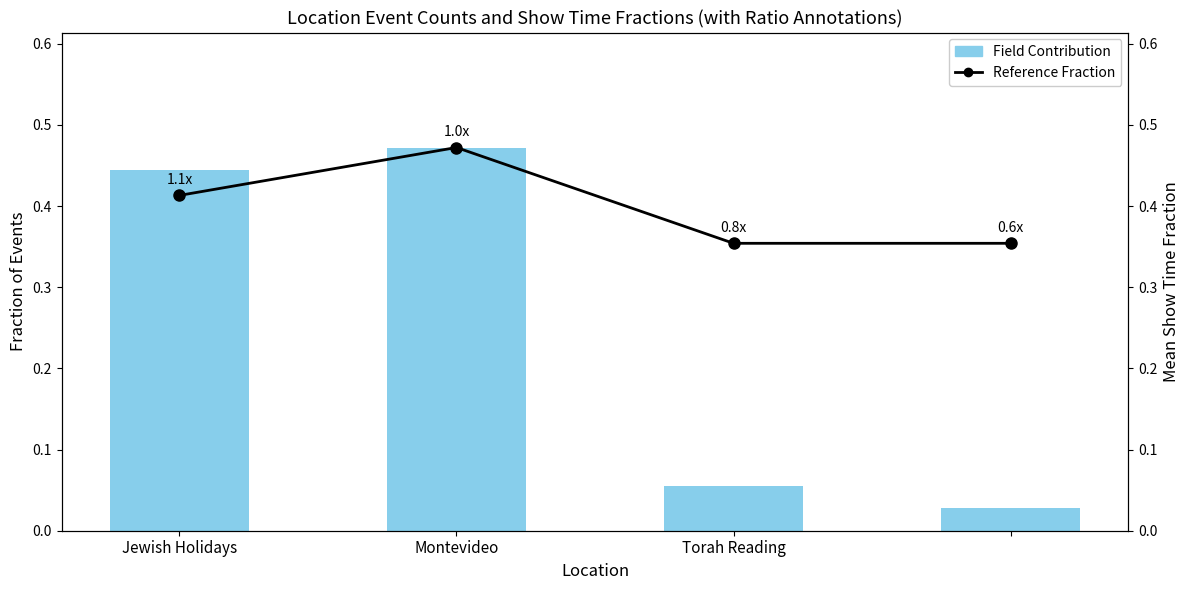

What is the difference between the highest and lowest values at Torah Reading?

0.3